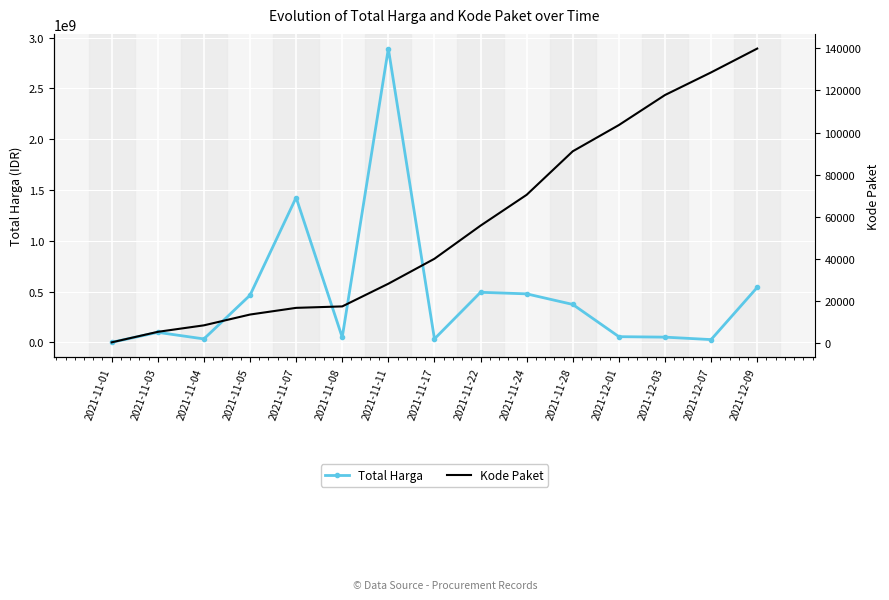

At which category is the sum across all series the highest?

2021-11-11